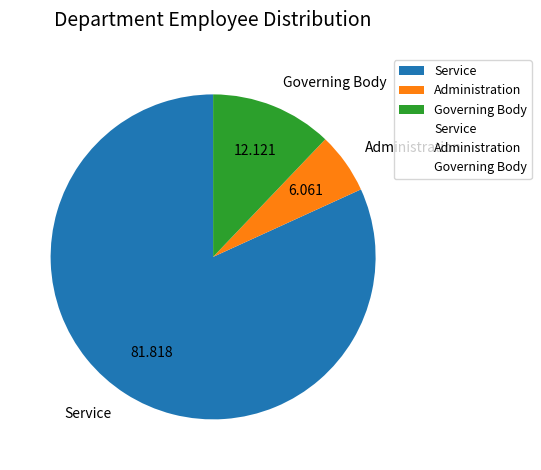

Is it true that Service is 74% of the pie?

False